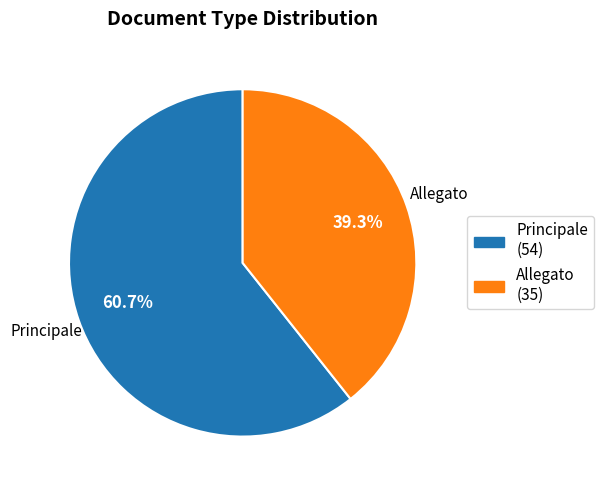

Approximately how many times larger is the value at Allegato compared to Principale?

0.6